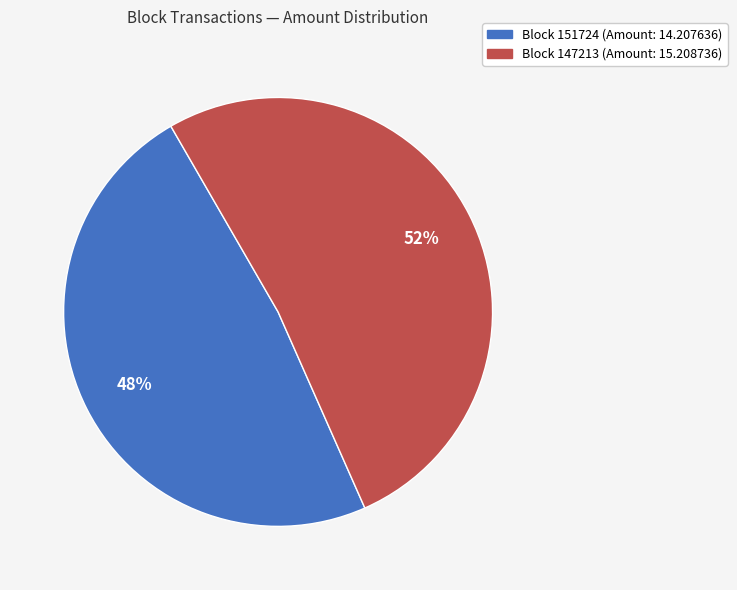

Is there a majority slice in this chart?

Yes